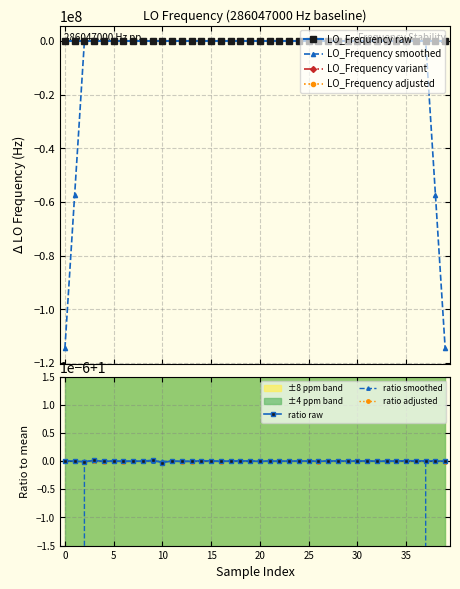

Which has a higher value, 10 or 35?

35